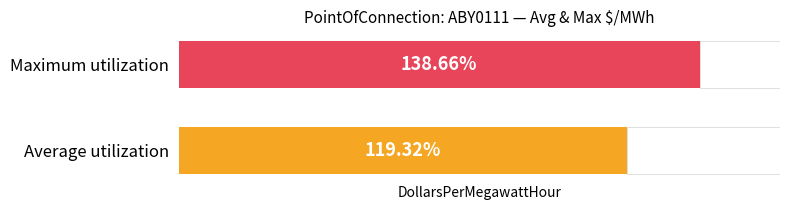

Where is Maximum utilization nearest to the value 122?

ABY0111